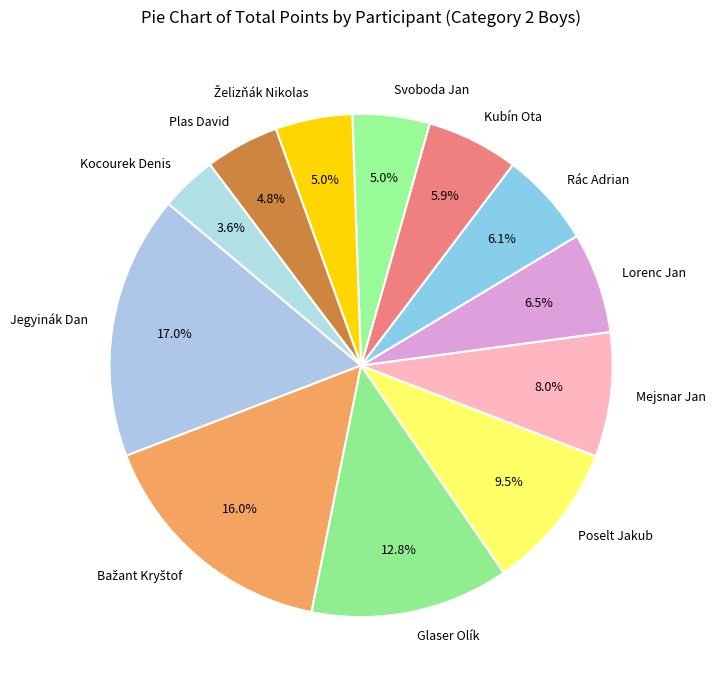

To the nearest percent, what is the difference between the largest and smallest slice percentages?

13%